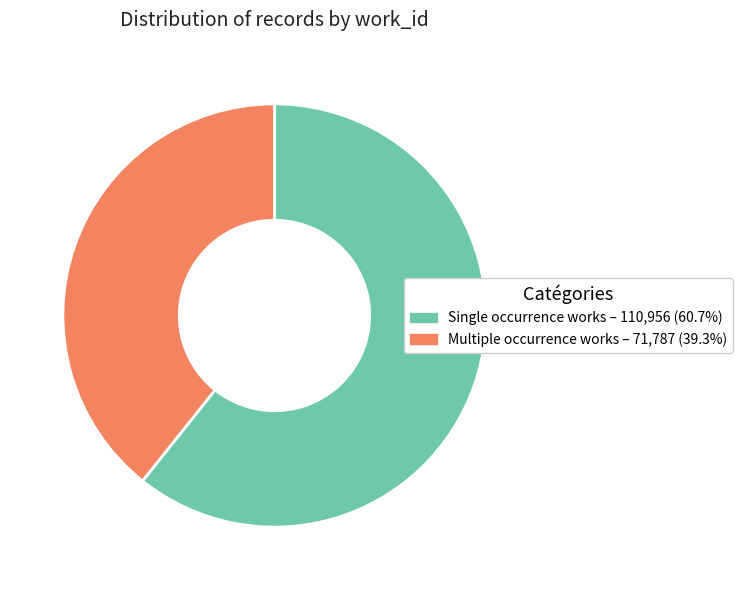

Is there any slice that represents more than half of the pie?

Yes